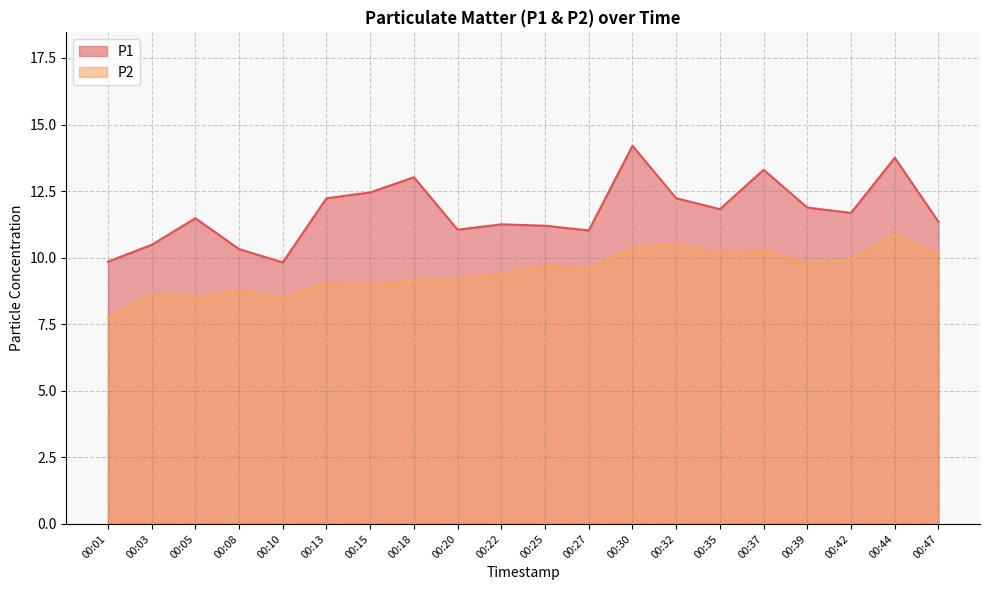

Which category has the lowest value in the P1 series?

00:10